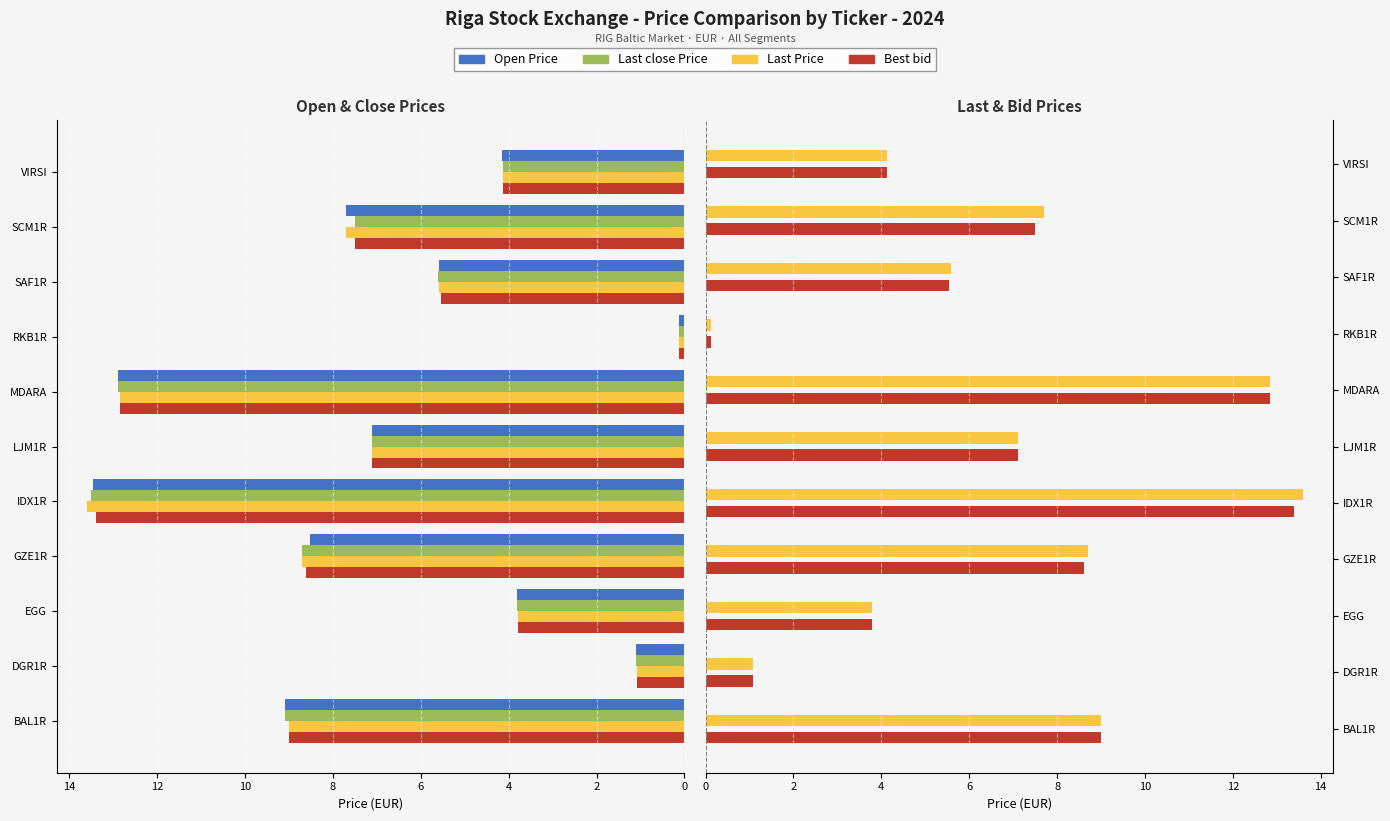

What is the maximum value shown in the chart?

13.6